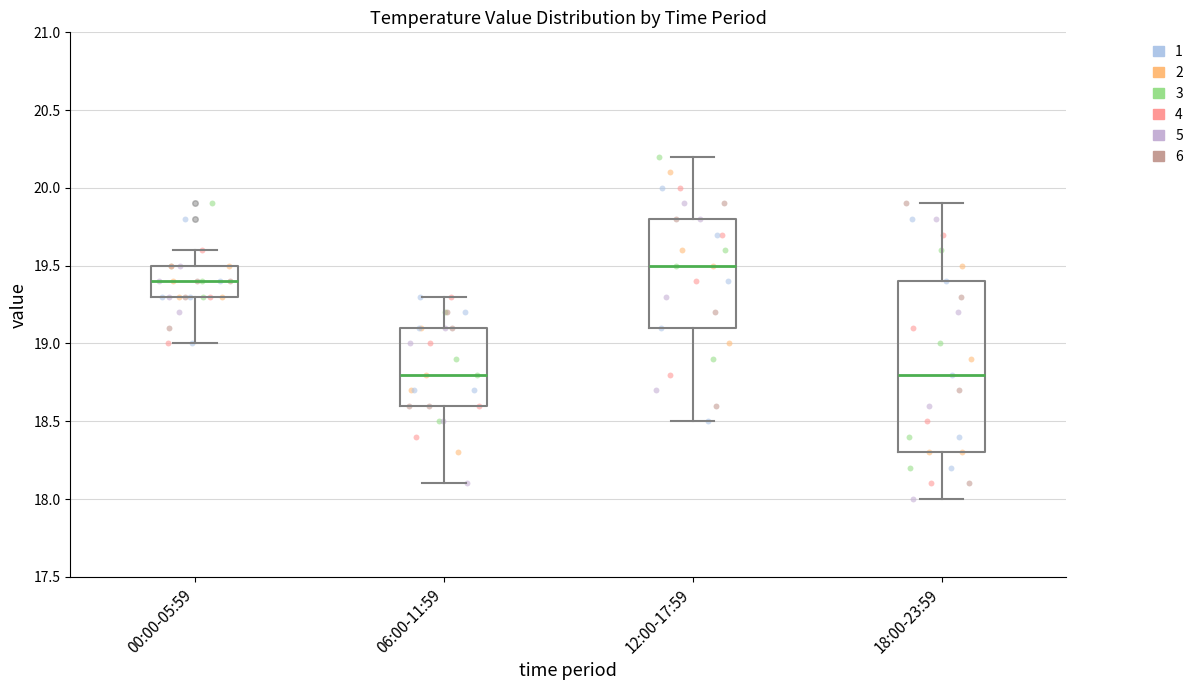

Where is the lower edge of the box for 06:00-11:59 on the y-axis? The values are not printed on the chart, so give them approximately, as read against the axis.

18.6